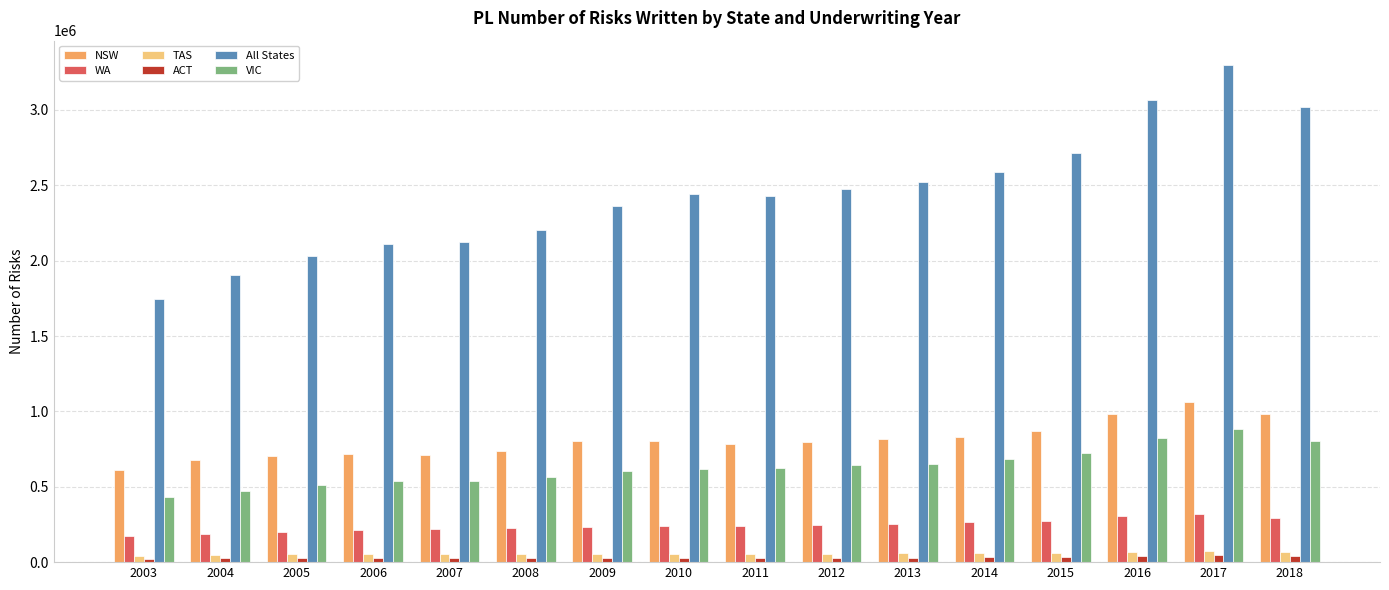

Which series has the largest total across all categories?

All States